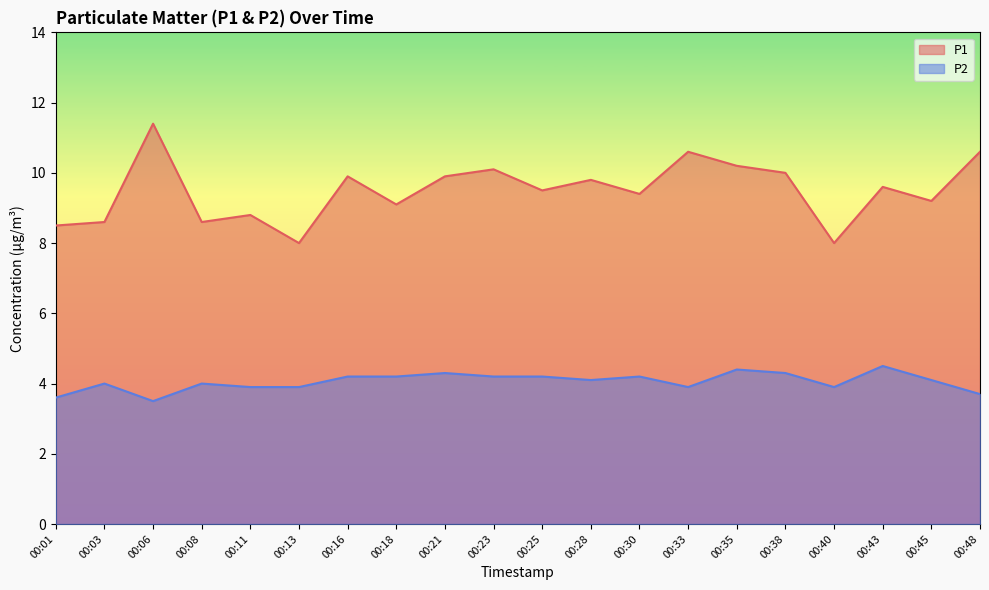

True or false: P1 and P2 intersect in this chart.

False